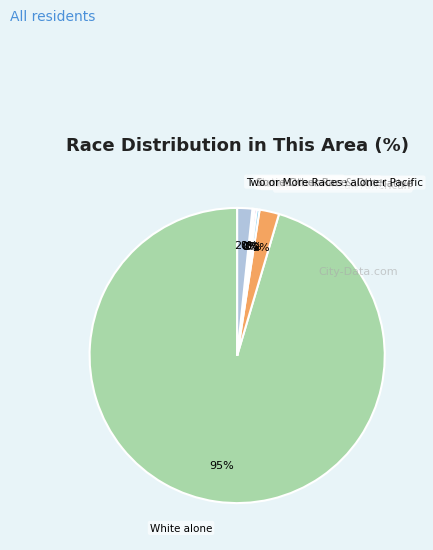

To the nearest percent, what is the average slice percentage?

14%